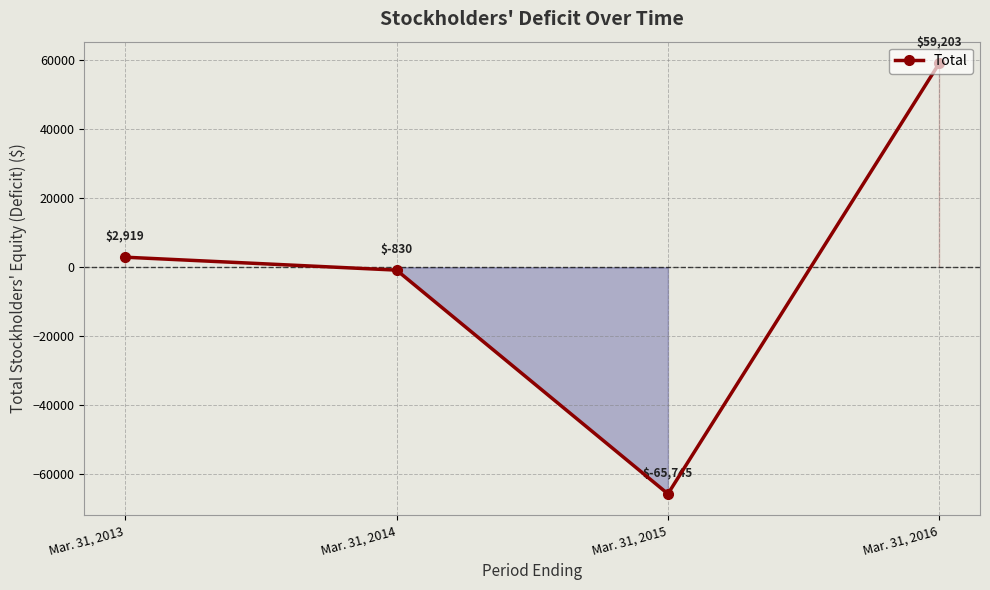

Where is the data nearest to the value -3271?

Mar. 31, 2014